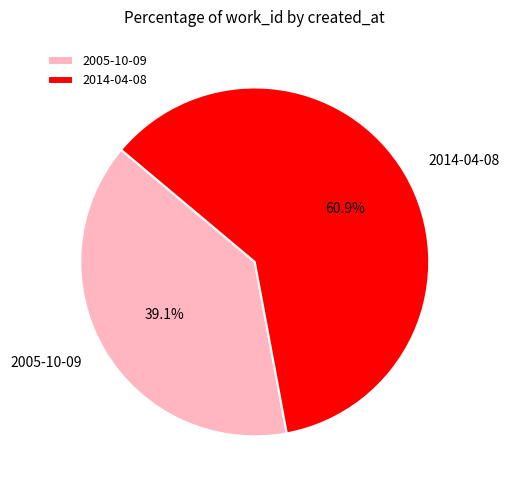

Count the number of slices in the pie.

2